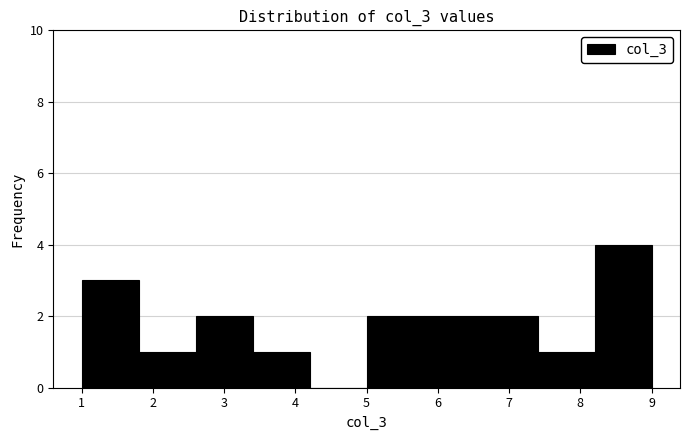

Reading left to right, list every bar in this chart as the range it spans on the x-axis followed by its height. The values are not printed on the chart, so give them approximately, as read against the axis.

1.0 to 1.8: 3
1.8 to 2.6: 1
2.6 to 3.4: 2
3.4 to 4.2: 1
4.2 to 5.0: 0
5.0 to 5.8: 2
5.8 to 6.6: 2
6.6 to 7.4: 2
7.4 to 8.2: 1
8.2 to 9.0: 4